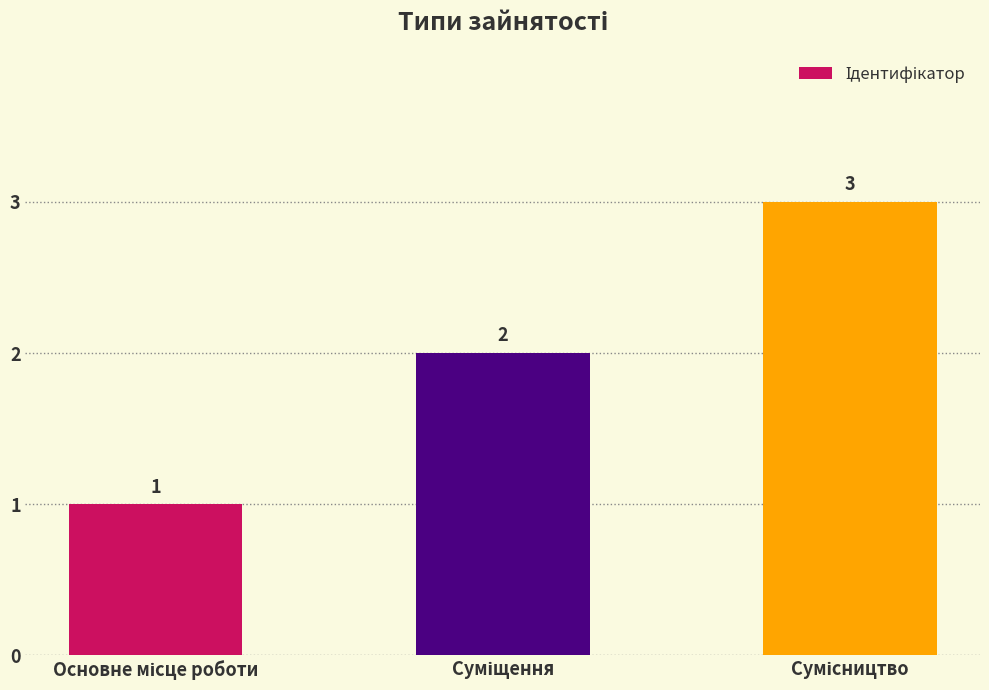

Does the chart contain stacked bars?

No